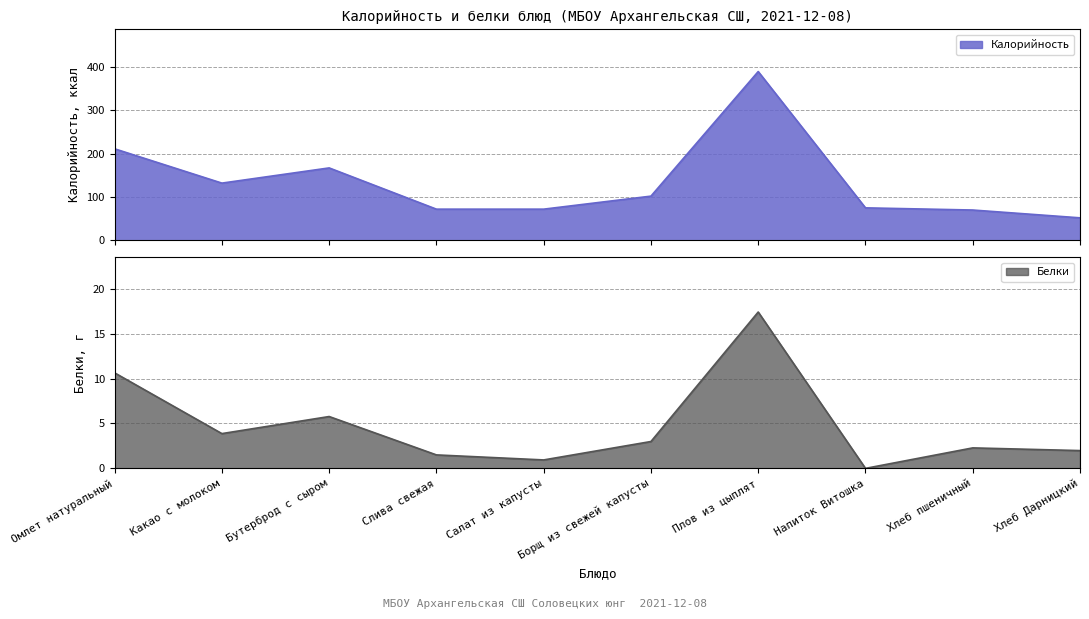

Reading left to right, transcribe all the data shown in this chart.

Калорийность: Омлет натуральный=211.0	Какао с молоком=132.0	Бутерброд с сыром=167.0	Слива свежая=72.0	Салат из капусты=72.0	Борщ из свежей капусты=102.0	Плов из цыплят=389.0	Напиток Витошка=75.0	Хлеб пшеничный=70.0	Хлеб Дарницкий=52.0
Белки: Омлет натуральный=10.6	Какао с молоком=3.9	Бутерброд с сыром=5.8	Слива свежая=1.5	Салат из капусты=0.9	Борщ из свежей капусты=3.0	Плов из цыплят=17.4	Напиток Витошка=0.0	Хлеб пшеничный=2.3	Хлеб Дарницкий=2.0